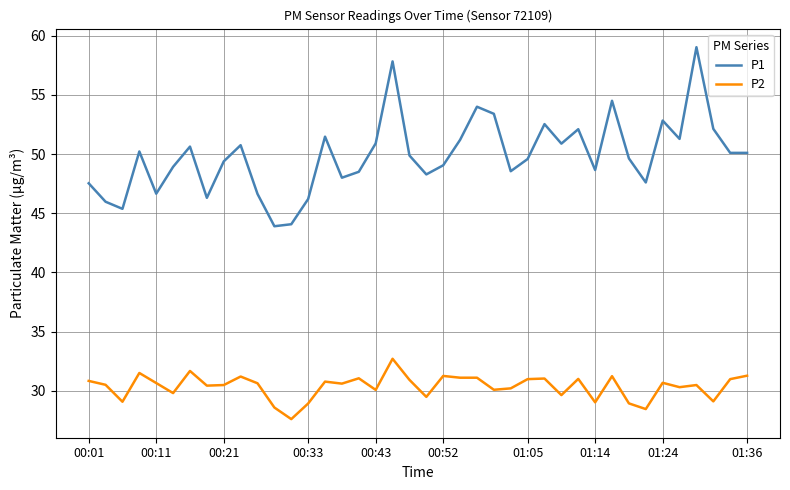

True or false: P1 and P2 cross at least once.

False